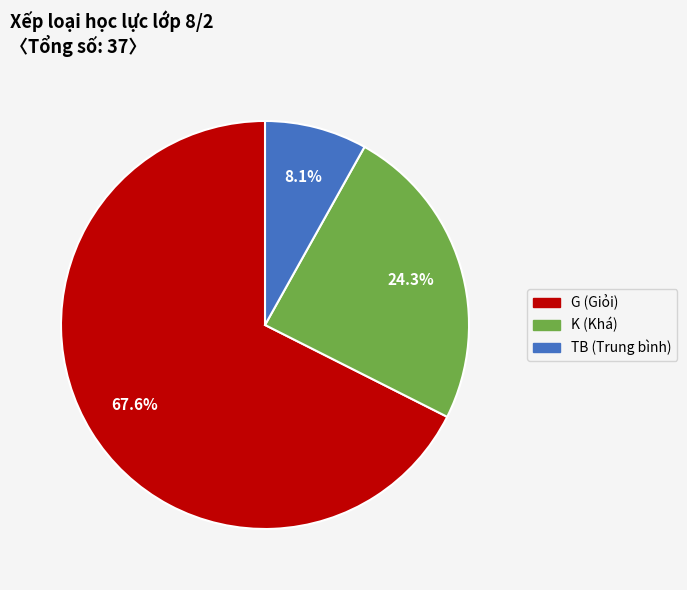

Which slice is the largest?

G